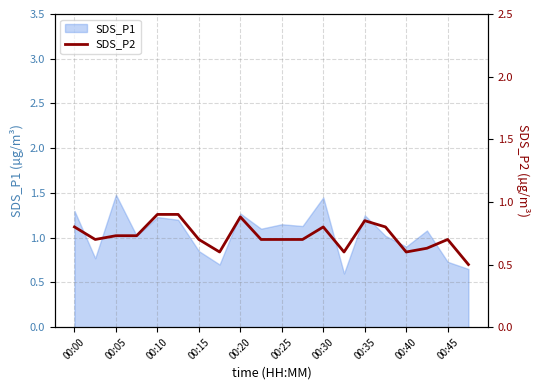

Reading left to right, extract all data points from this chart.

0.8	0.7	0.7	0.7	0.9	0.9	0.7	0.6	0.9	0.7	0.7	0.7	0.8	0.6	0.8	0.8	0.6	0.6	0.7	0.5